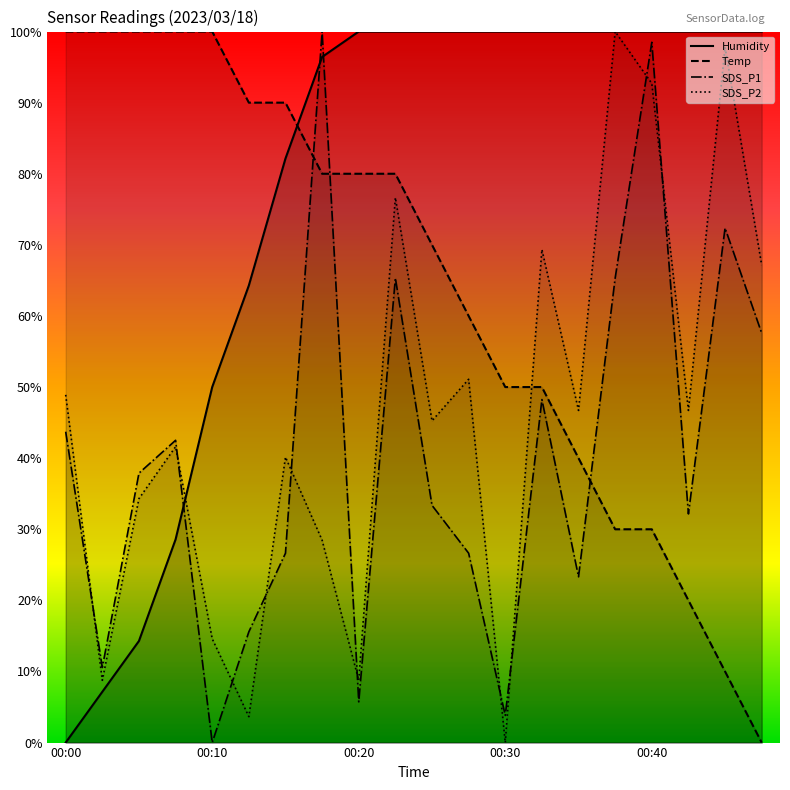

What are all the series names shown in the legend?

Humidity, Temp, SDS_P1, SDS_P2